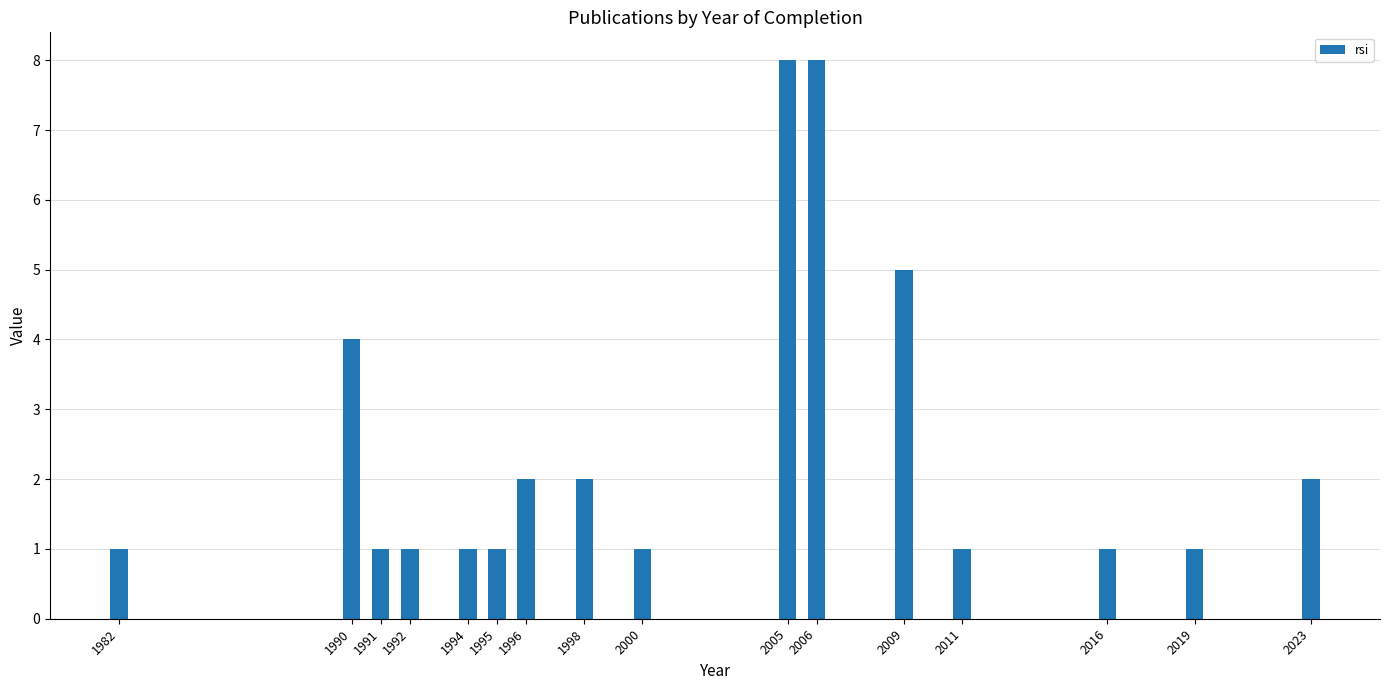

Reading left to right, extract all data points from this chart.

1	4	1	1	1	1	2	2	1	8	8	5	1	1	1	2